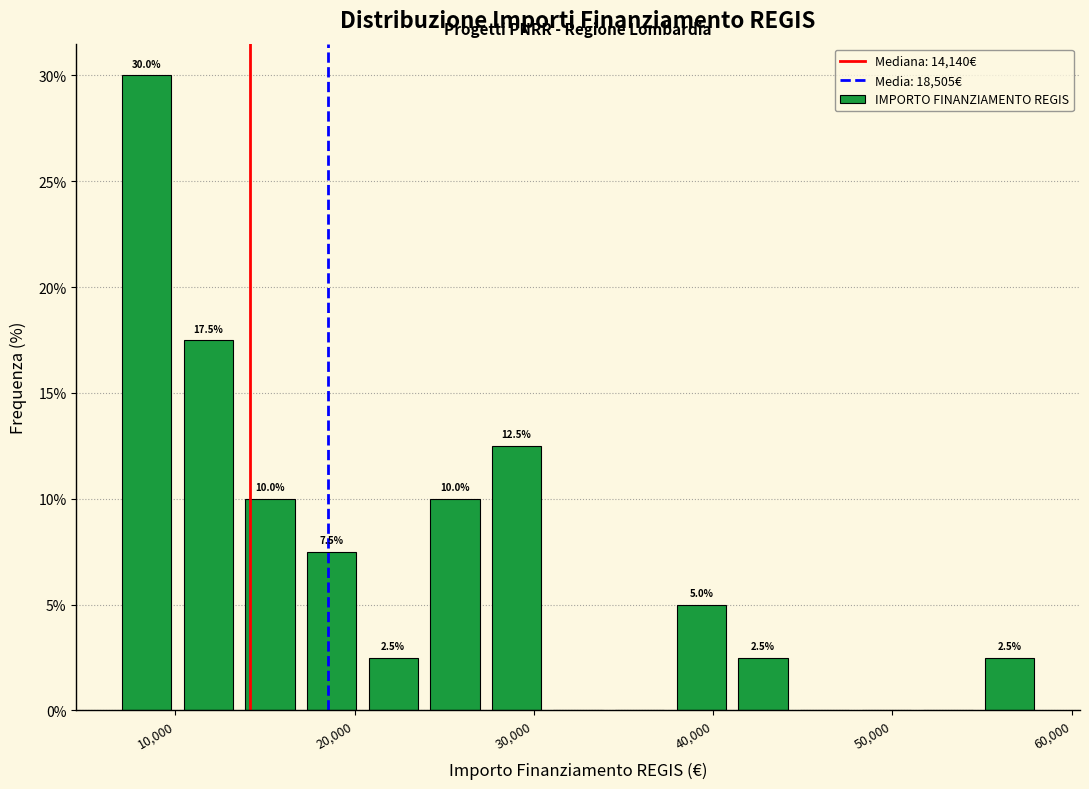

Read against the x-axis, roughly where is the centre of the tallest bar?

8000